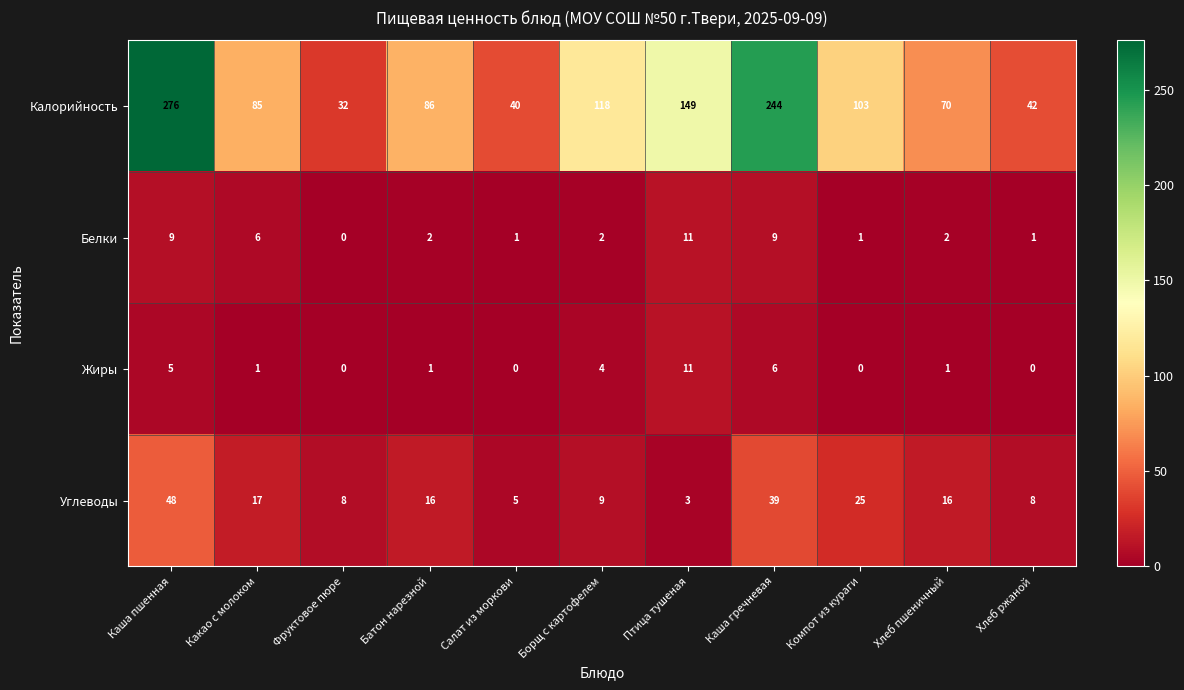

At which label is Калорийность closest to 154?

Птица тушеная